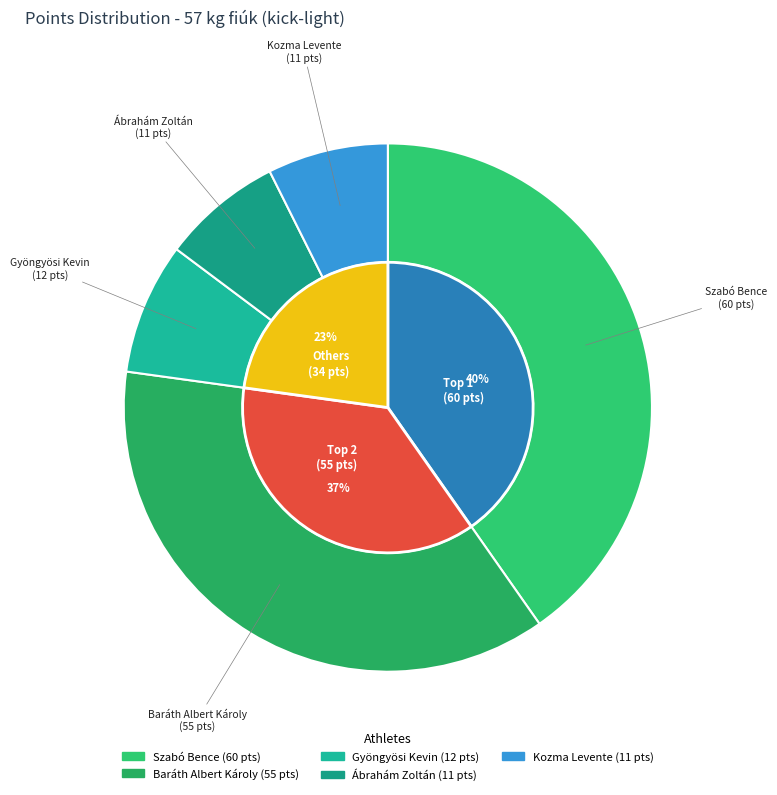

Which category has the smallest portion of the pie?

Ábrahám Zoltán